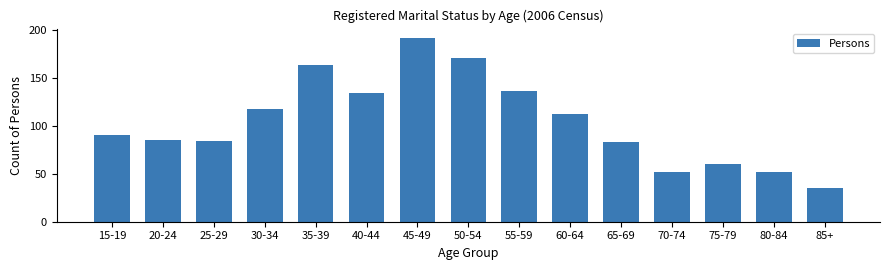

The chart shows a value of 45 at 25-29. True or false?

False